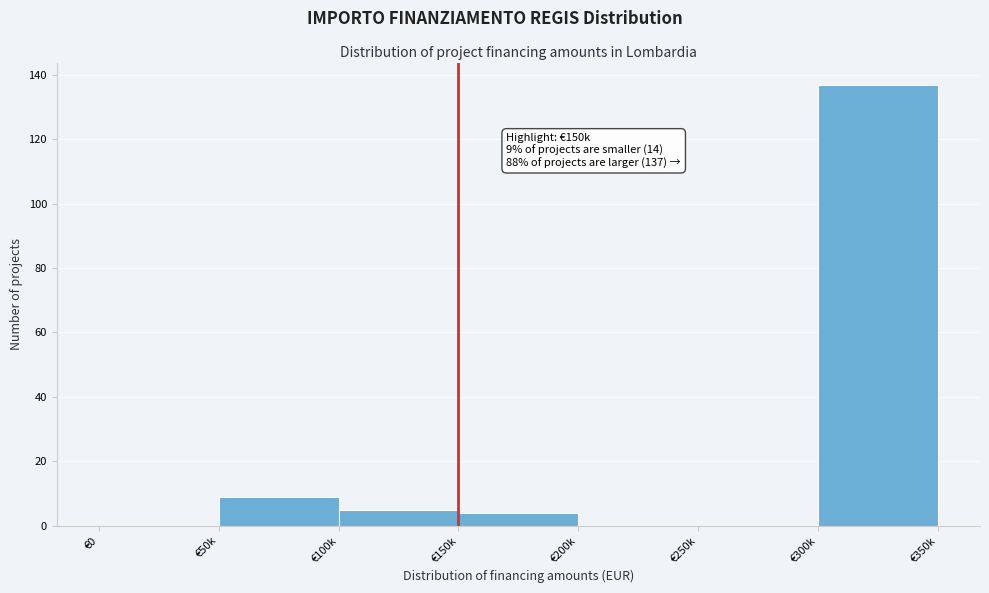

Reading left to right, list all the values displayed in this chart.

€0=0	€50k=9	€100k=5	€150k=4	€200k=0	€250k=0	€300k=137